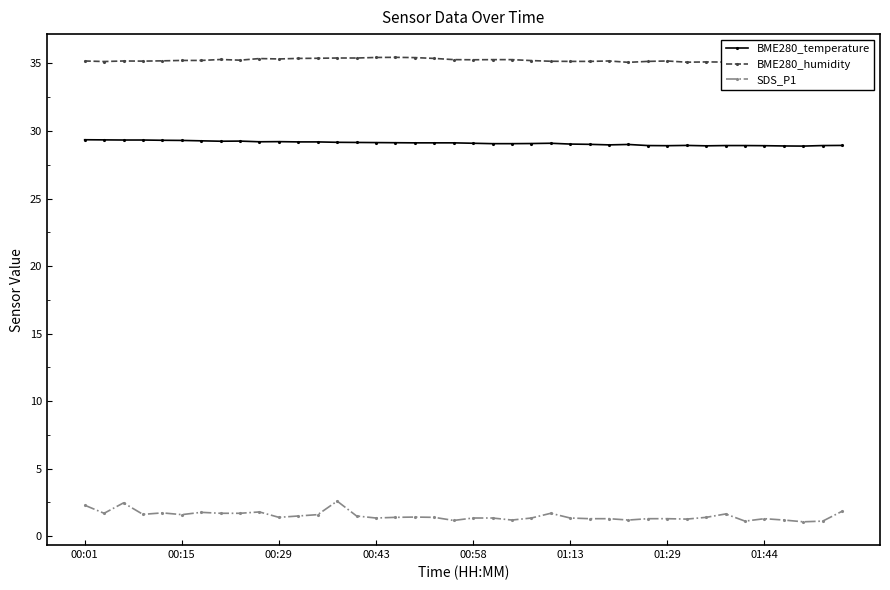

True or false: BME280_temperature has more than 0 points higher than both neighbors.

True